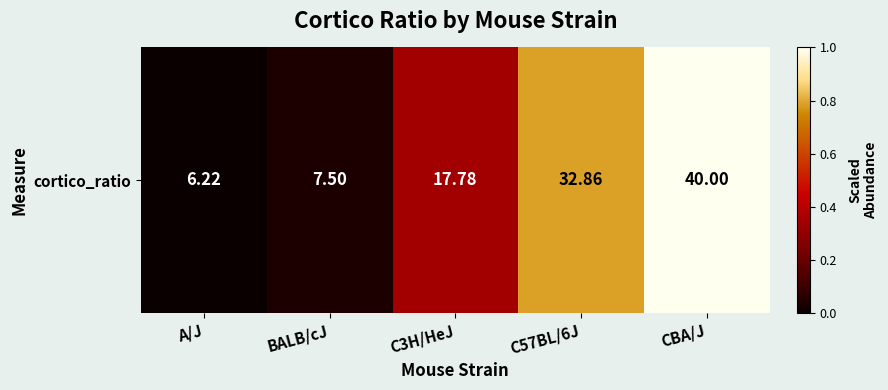

List the labels in order of value, largest first.

CBA/J, C57BL/6J, C3H/HeJ, BALB/cJ, A/J